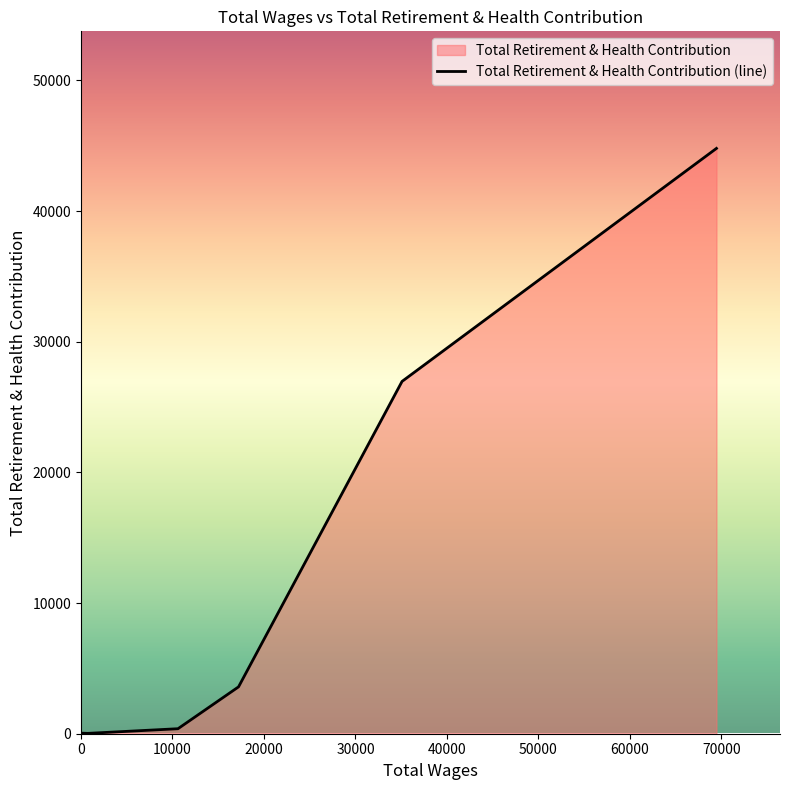

What is the maximum value shown in the chart?

44794